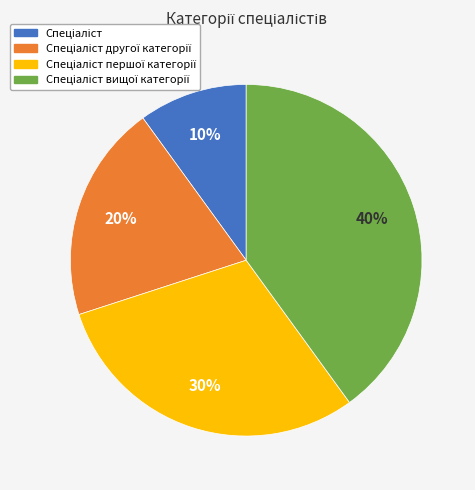

Count the number of slices in the pie.

4